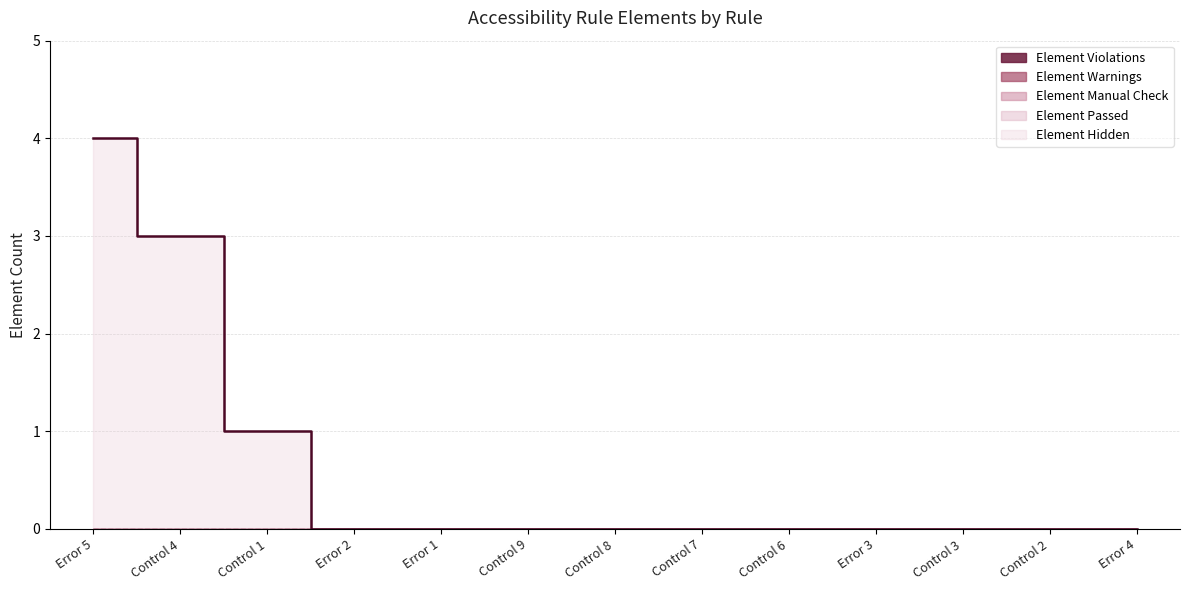

List the series in order of their peak value, highest first.

Element Hidden, Element Passed, Element Manual Check, Element Warnings, Element Violations